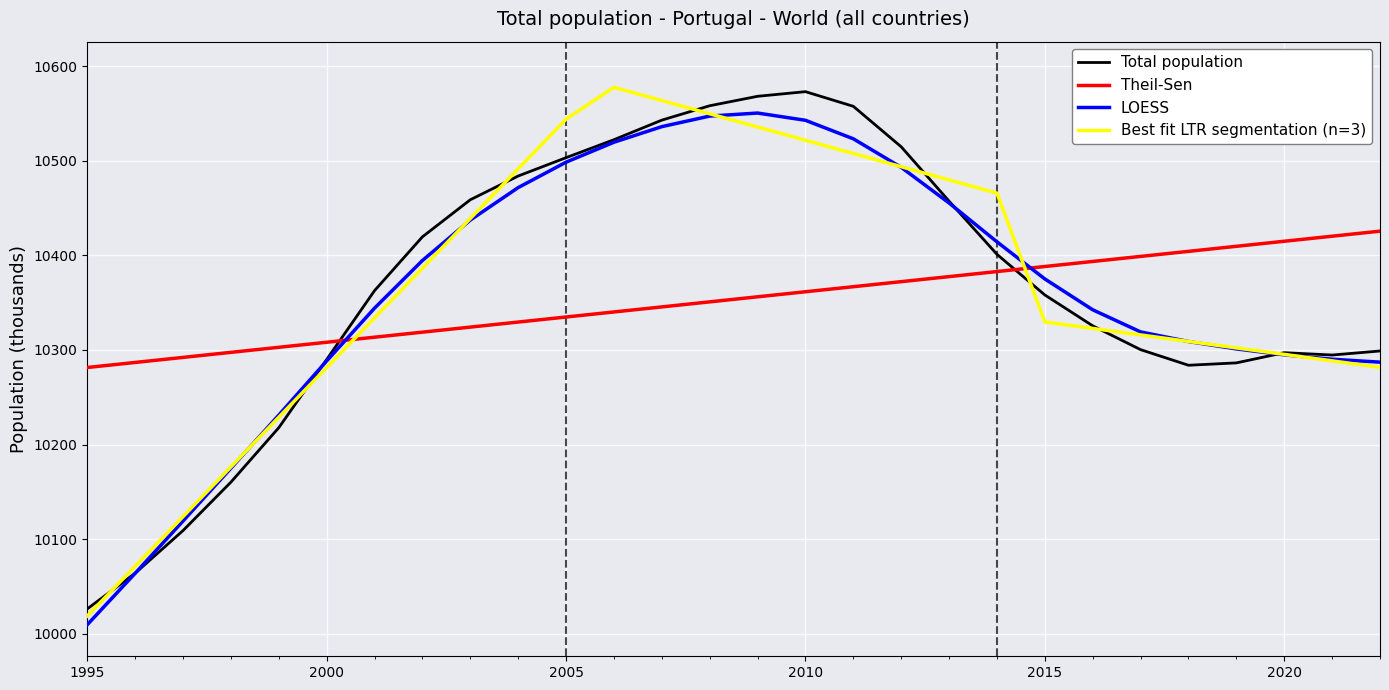

How many times do Theil-Sen and Best fit LTR segmentation (n=3) cross each other?

2